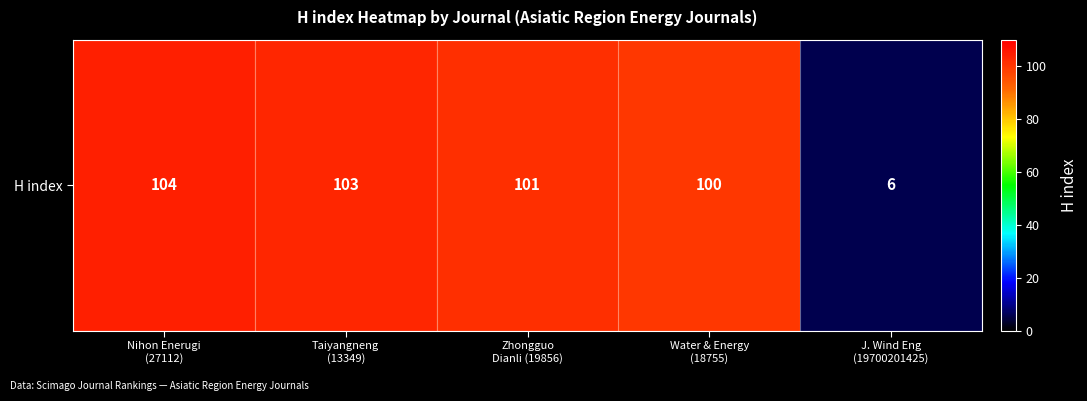

Which label corresponds to the largest value in the chart?

Nihon Enerugi
(27112)